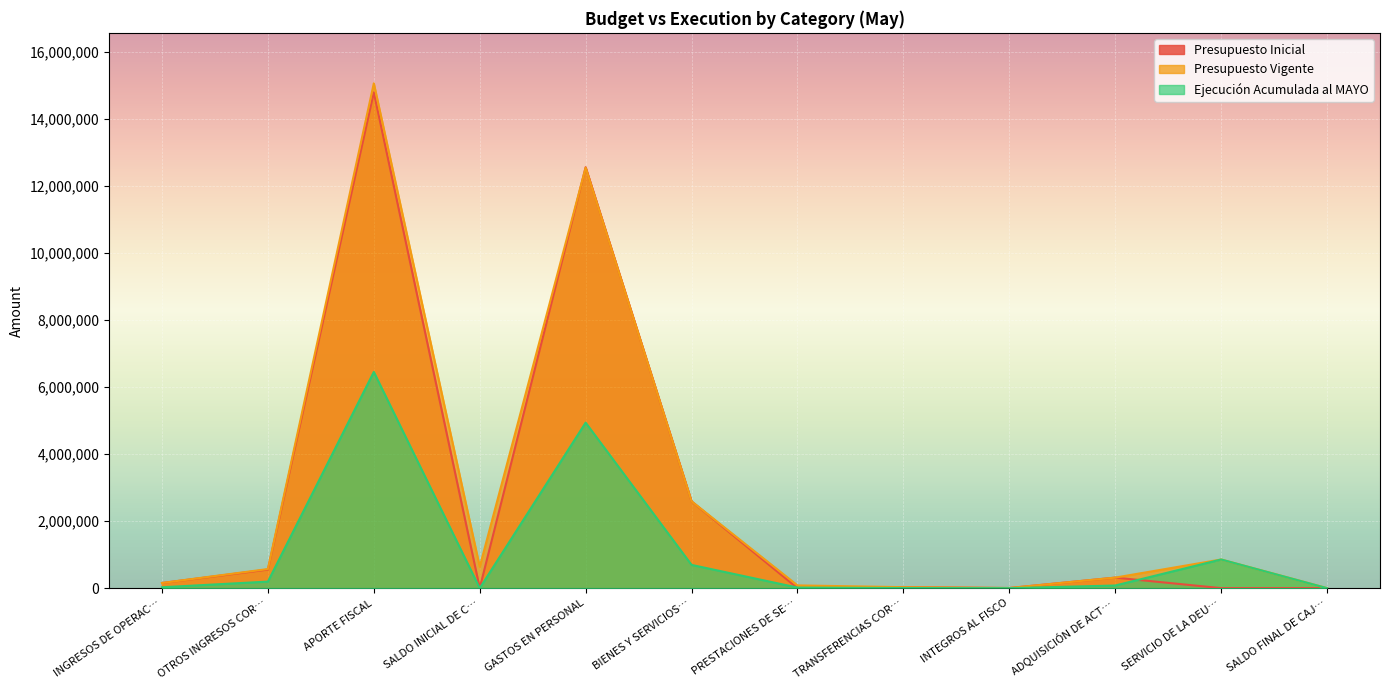

What is the difference between the Presupuesto Vigente values at INGRESOS DE OPERAC… and APORTE FISCAL?

14914562